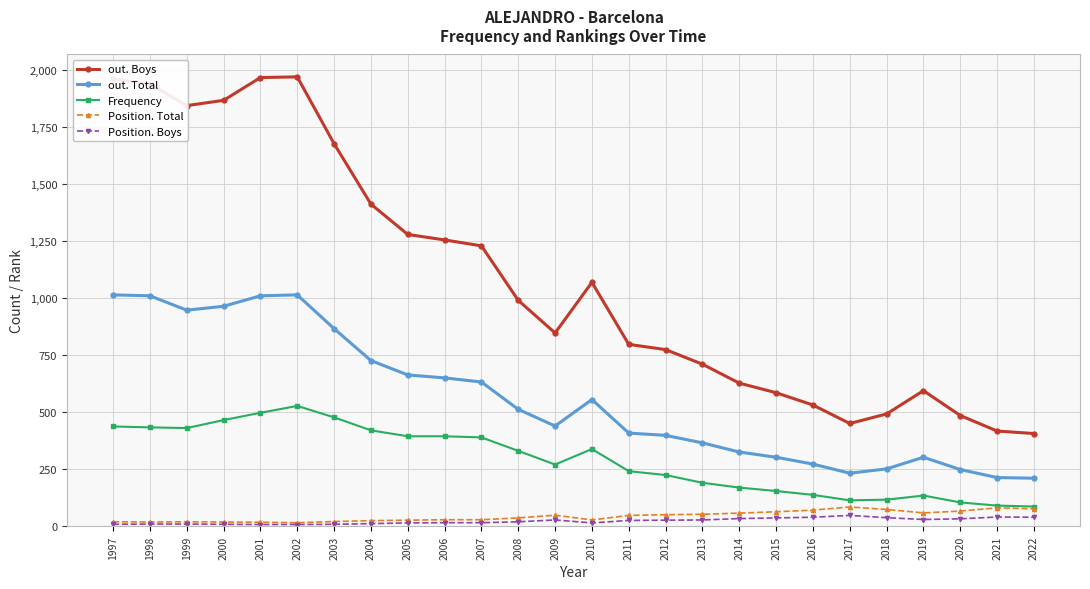

What is the value of the out. Boys point at the 8th from the left?

1413